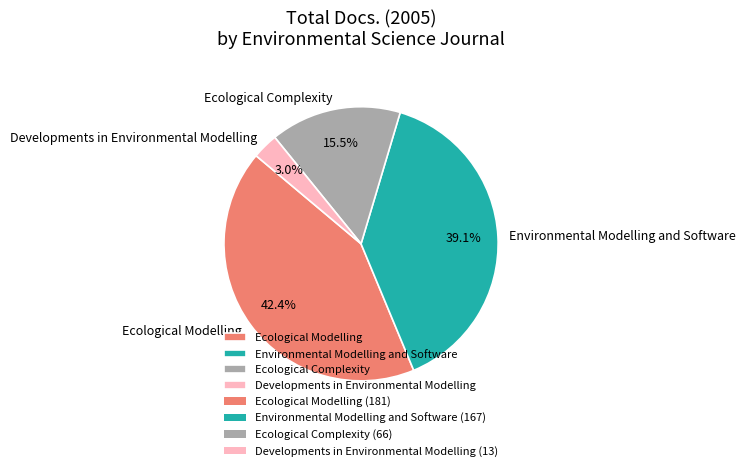

Which has a higher value, Ecological Complexity or Environmental Modelling and Software?

Environmental Modelling and Software